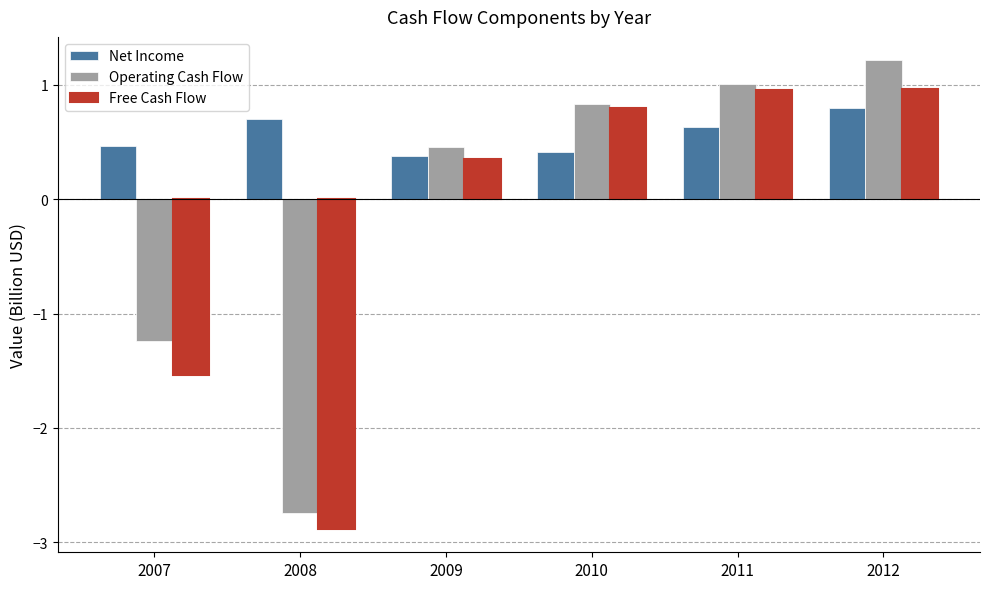

What is the total value across all series at 2012?

3.0